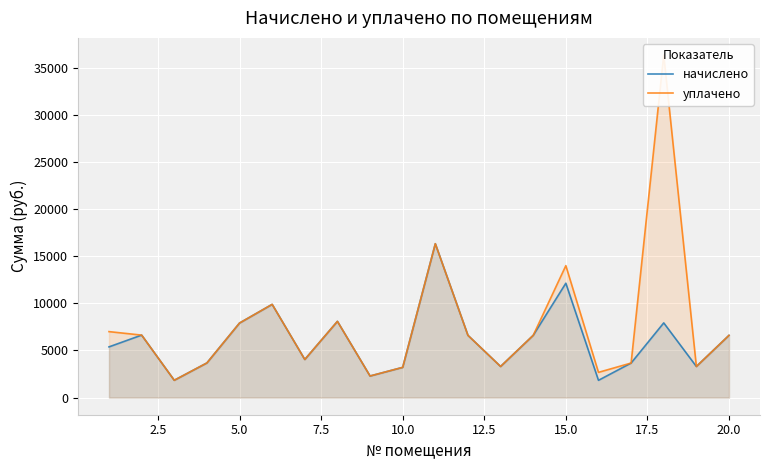

The value of начислено at 10.0 is 3207.7. True or false?

True